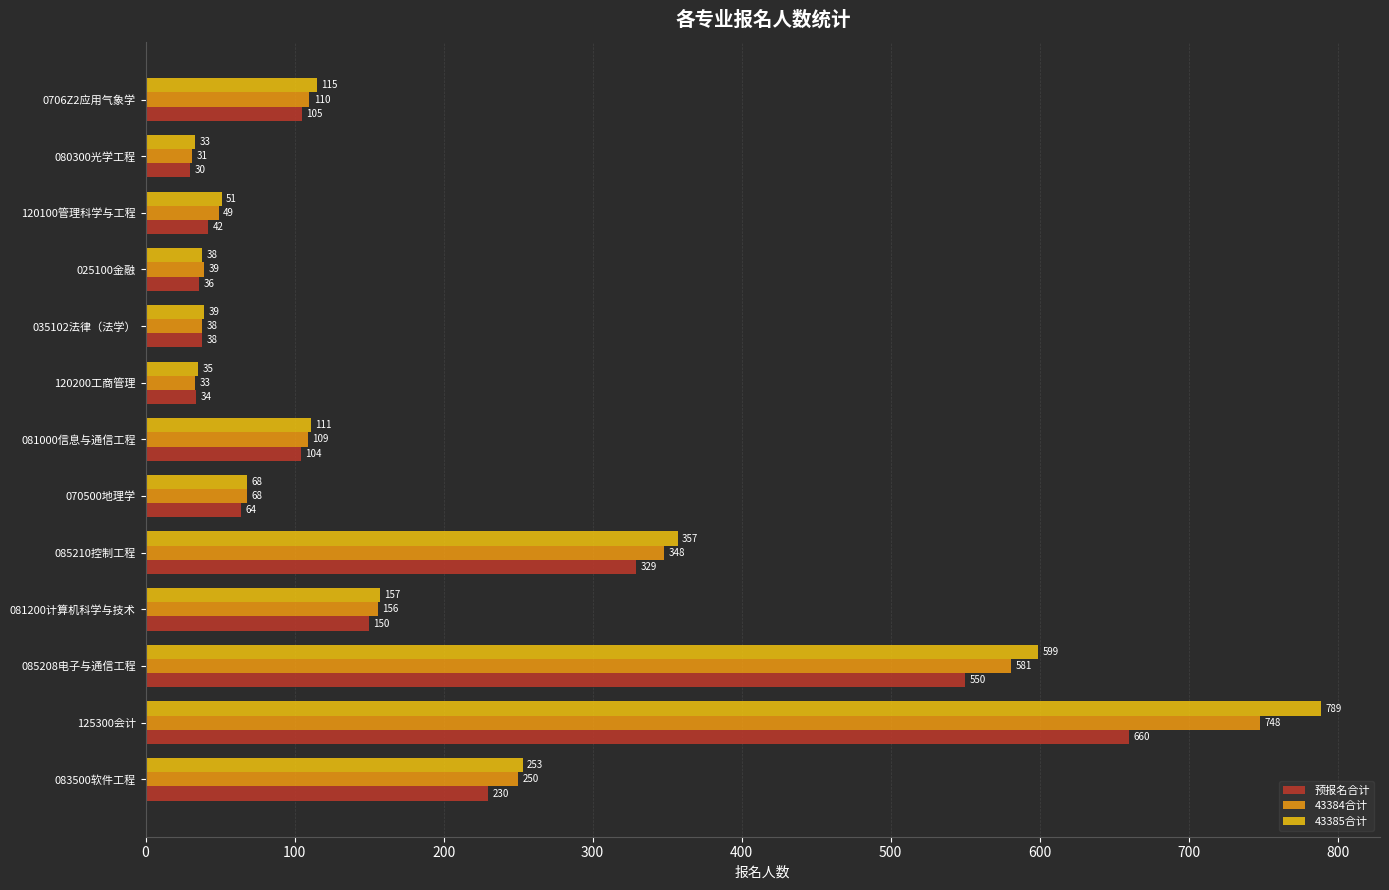

Which series has the largest total across all categories?

43385合计